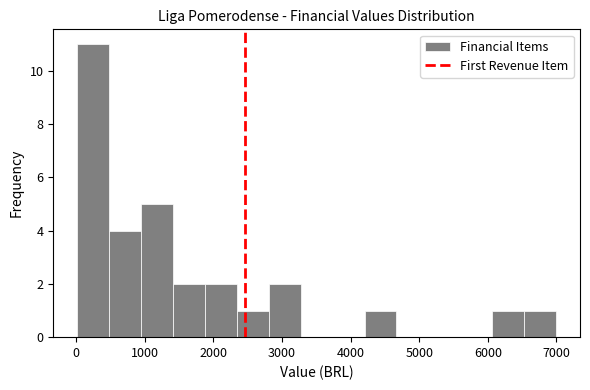

How tall is the bar that spans 6100 to 6500 on the x-axis? Neither the bar edges nor the heights are printed on the chart, so give them approximately, as read against the axes.

1